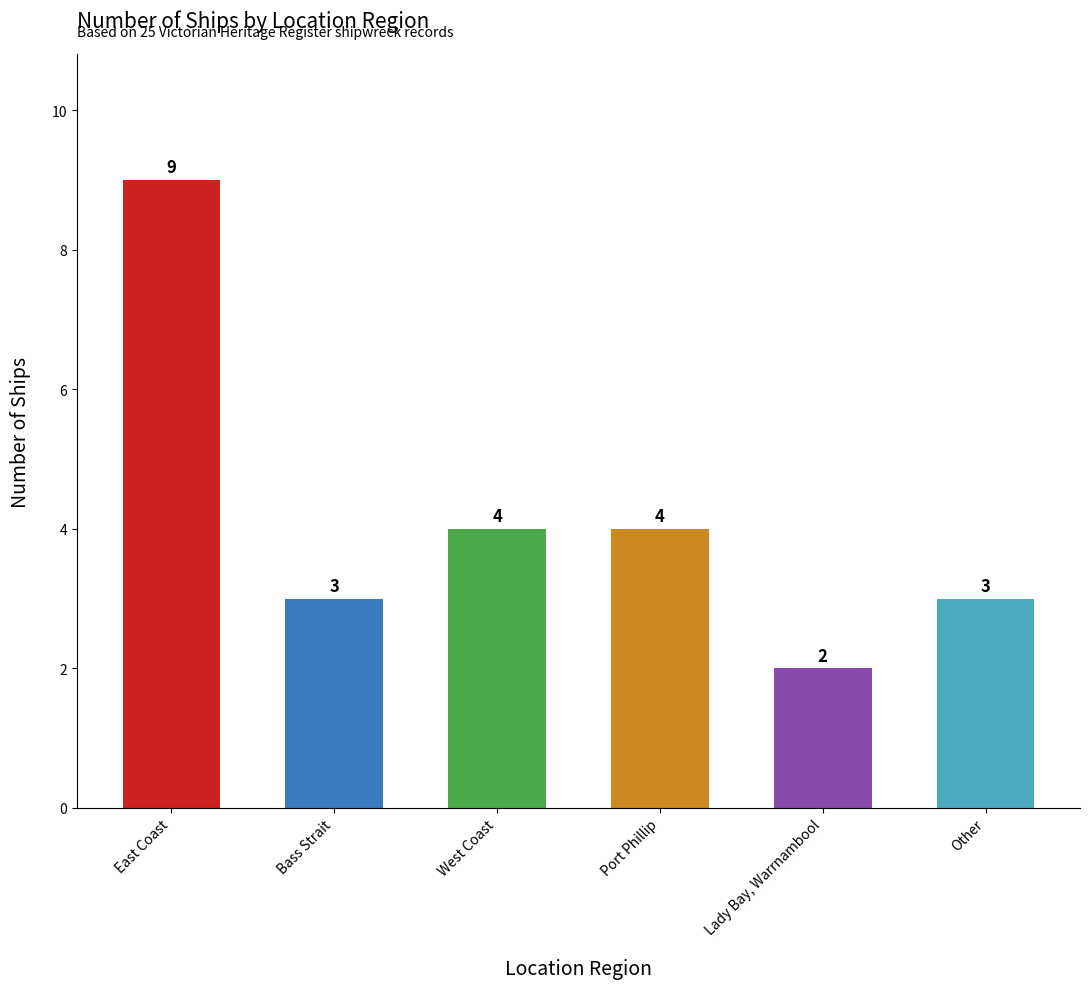

What is the value of the 5th bar from the left?

2